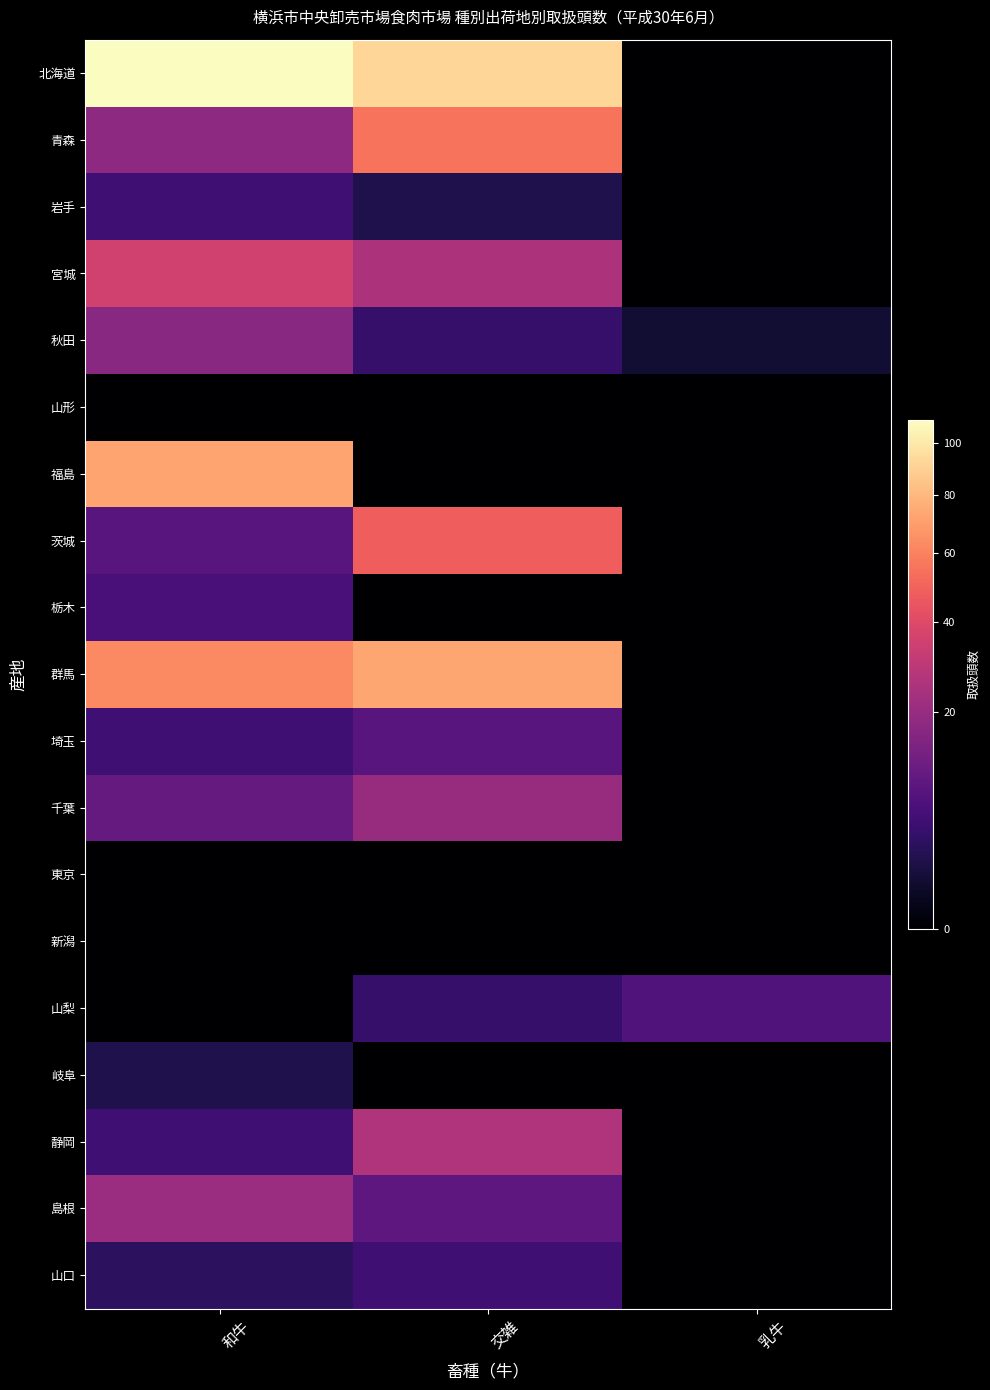

What is the greatest value displayed?

110